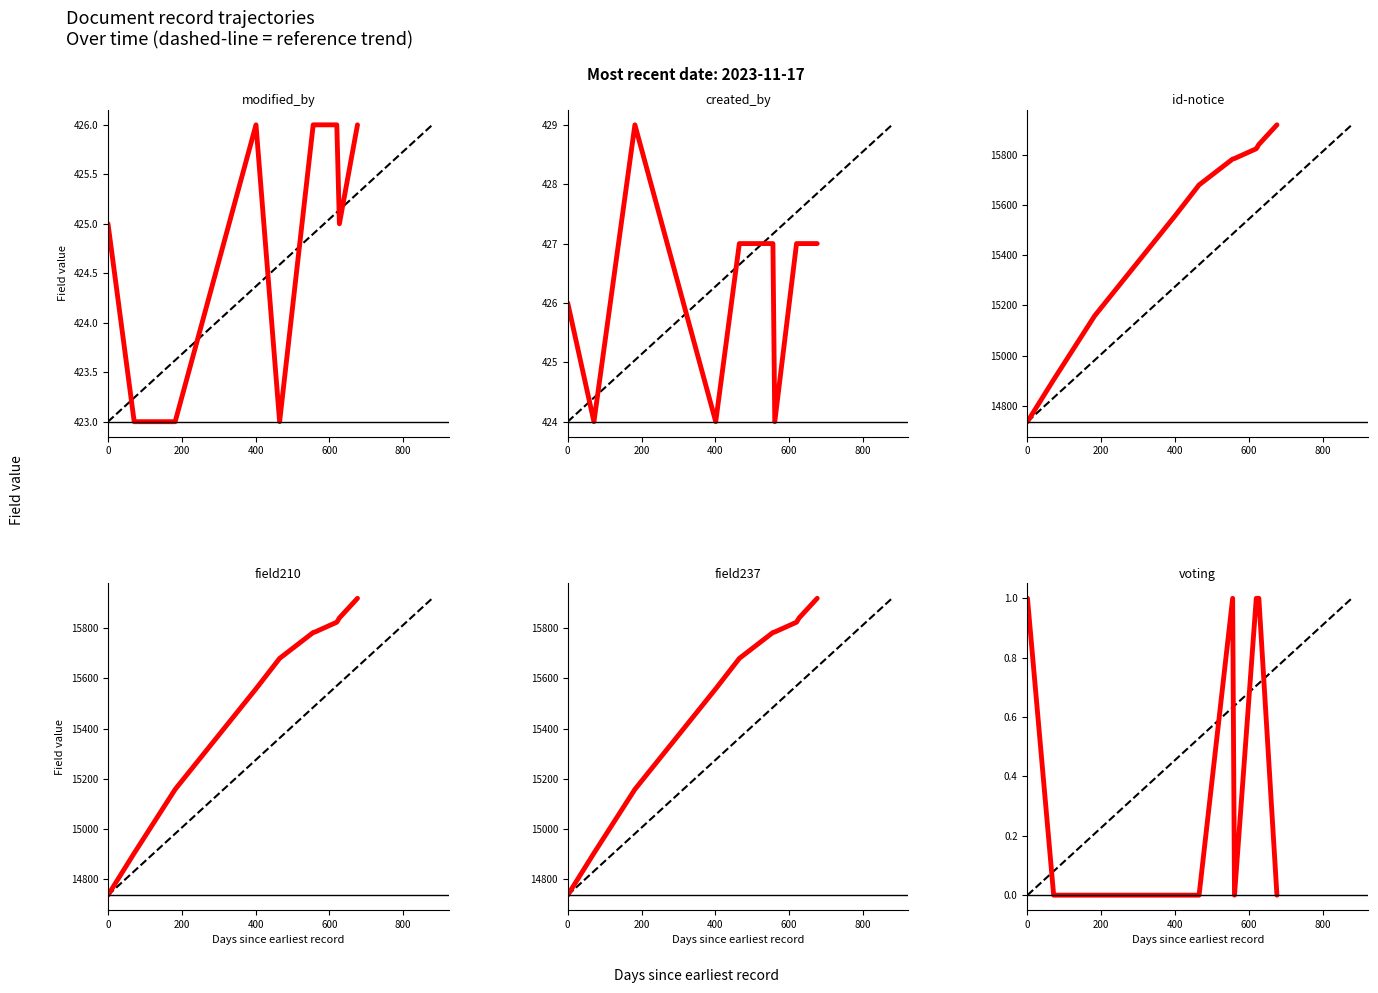

Which series has the largest range (max minus min)?

id-notice